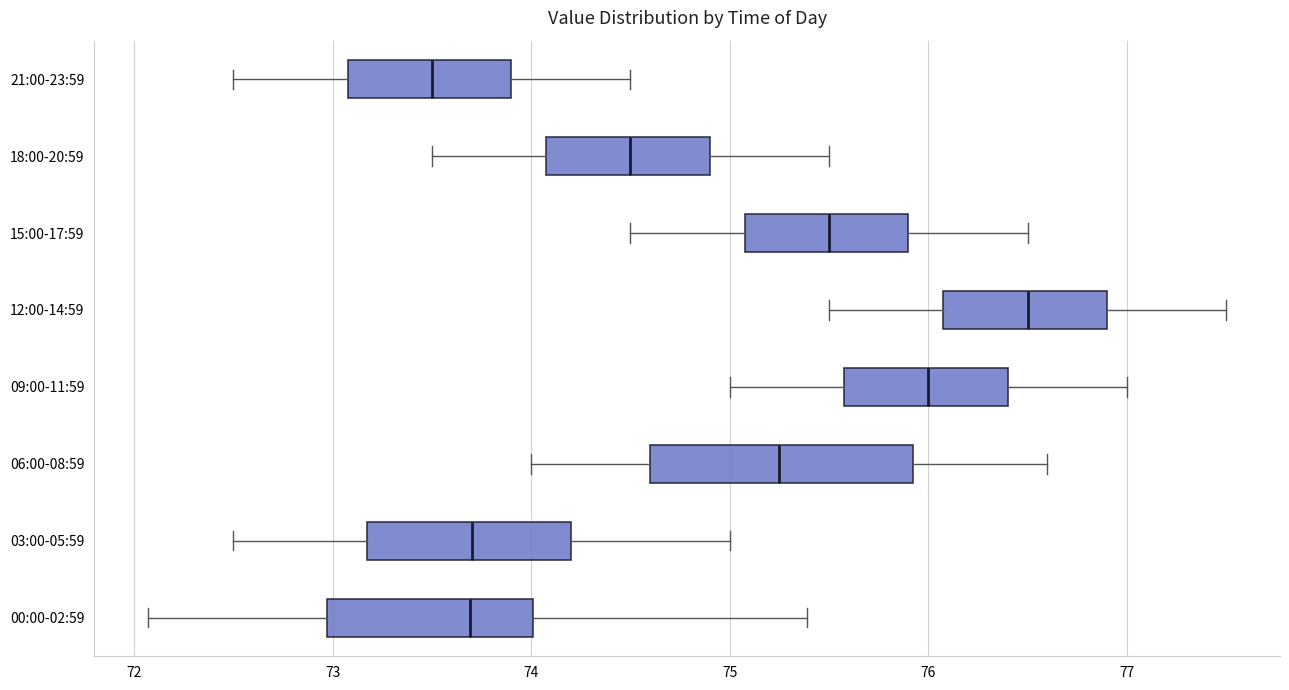

Where is the left edge of the box for 12:00-14:59 on the x-axis? The values are not printed on the chart, so give them approximately, as read against the axis.

76.1